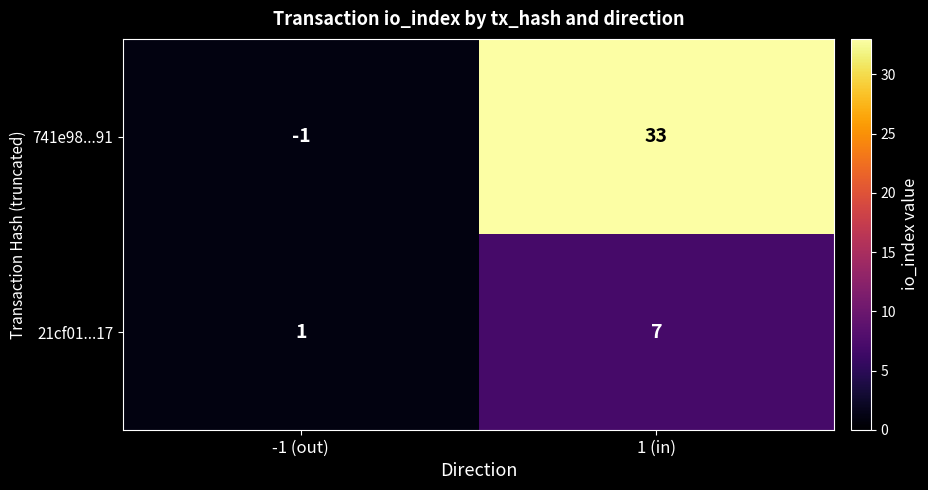

What is the total value across all series at 1 (in)?

40